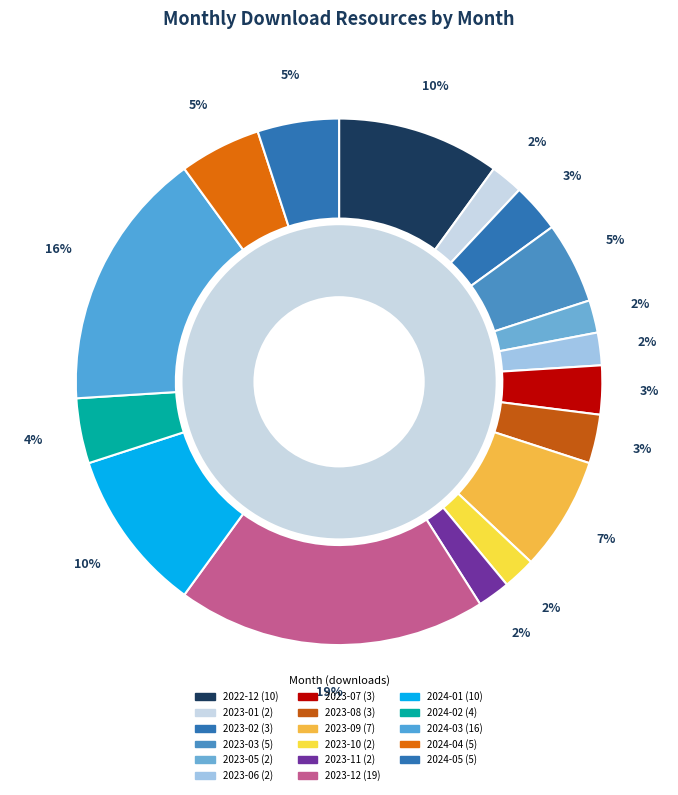

To the nearest percent, what is the combined percentage of 2023-05 and 2023-10?

4%